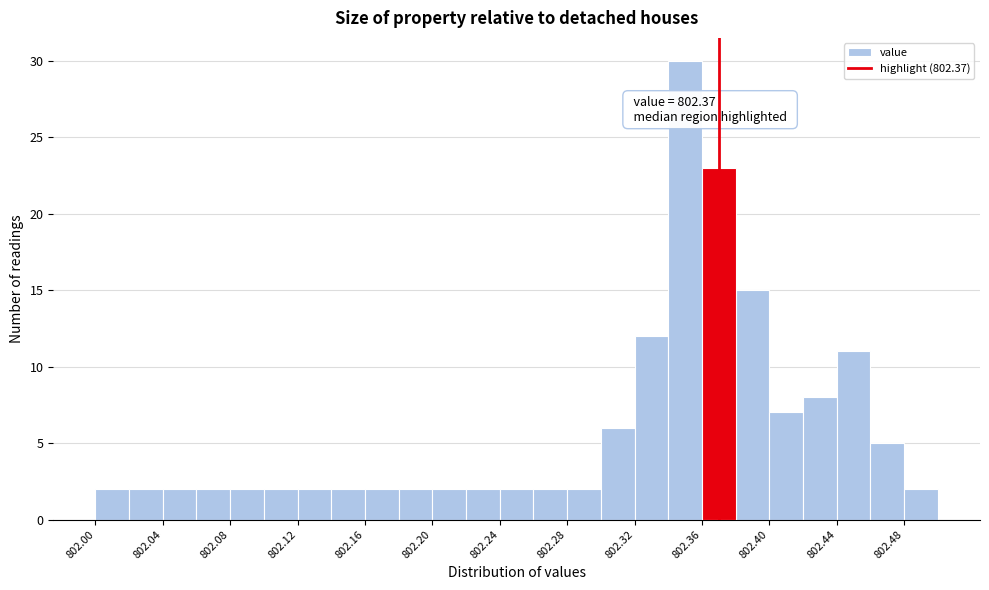

Over which range of the x-axis is the bar tallest?

802.34 to 802.36